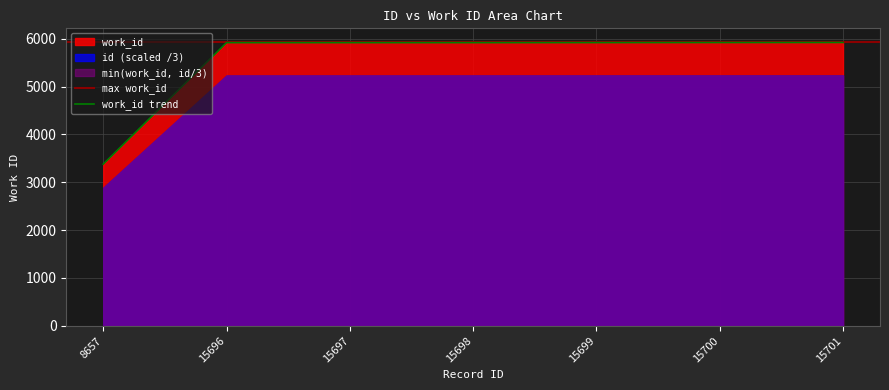

The value of work_id trend at 15701 is 5923. True or false?

True